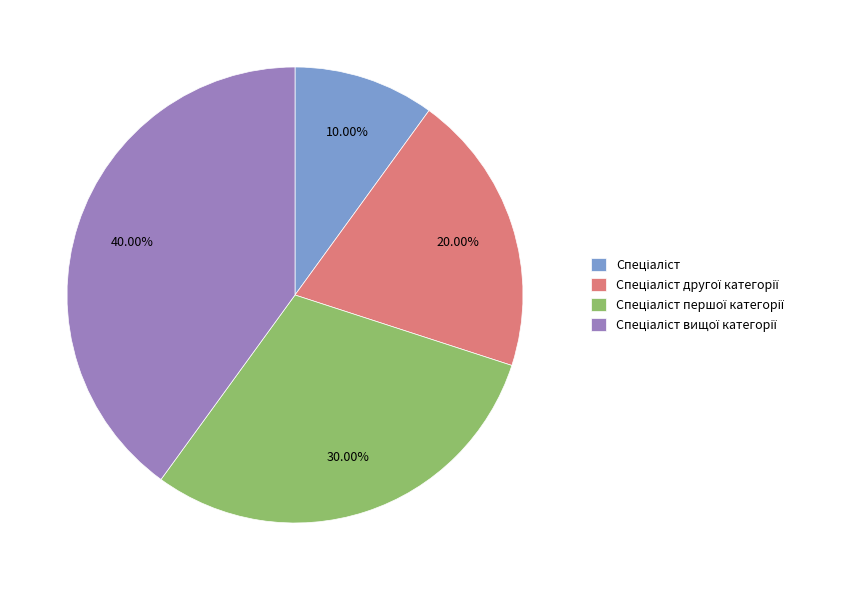

Is there a majority slice in this chart?

No